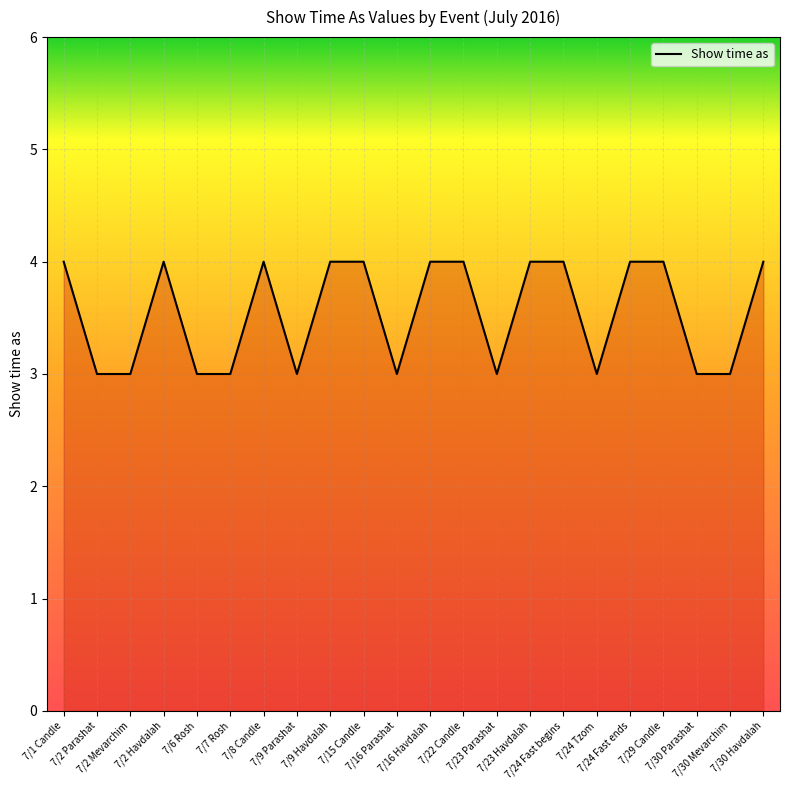

Reading left to right, extract all data points from this chart.

4	3	3	4	3	3	4	3	4	4	3	4	4	3	4	4	3	4	4	3	3	4